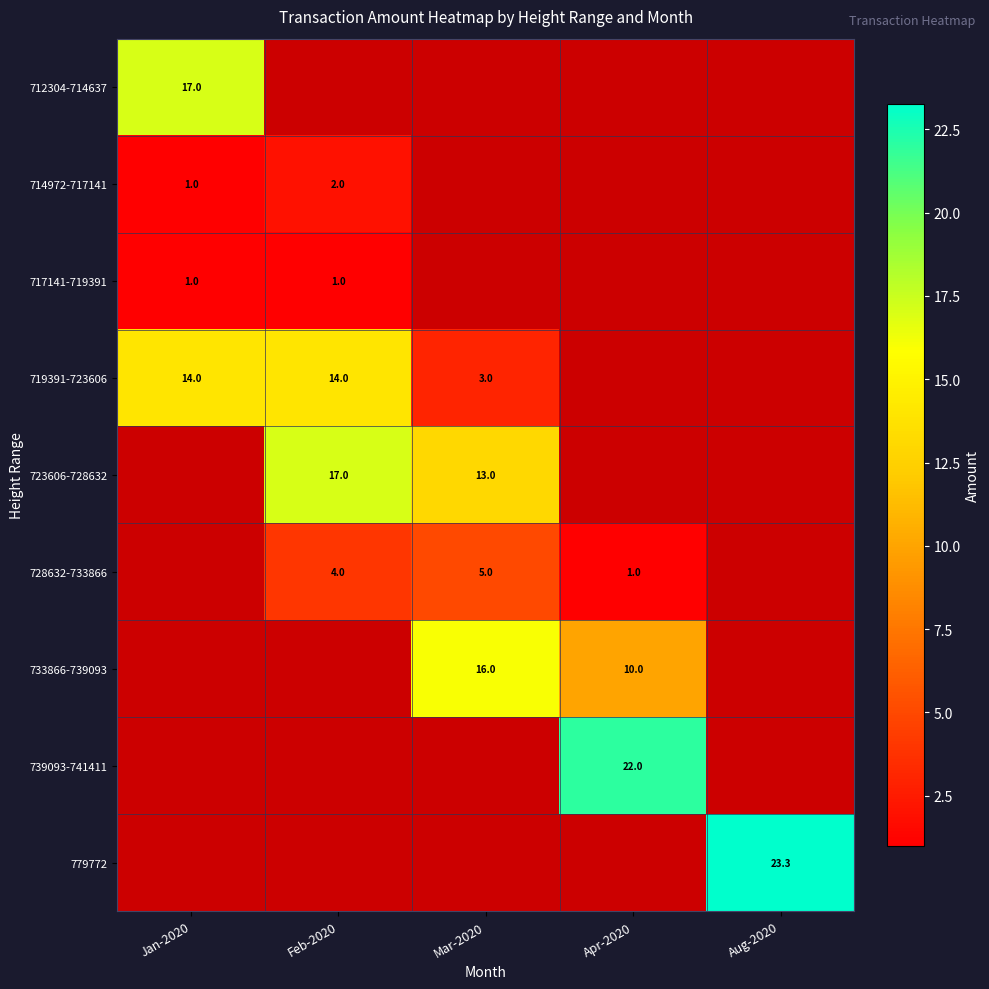

What is the difference between the 723606-728632 values at Feb-2020 and Mar-2020?

4.0